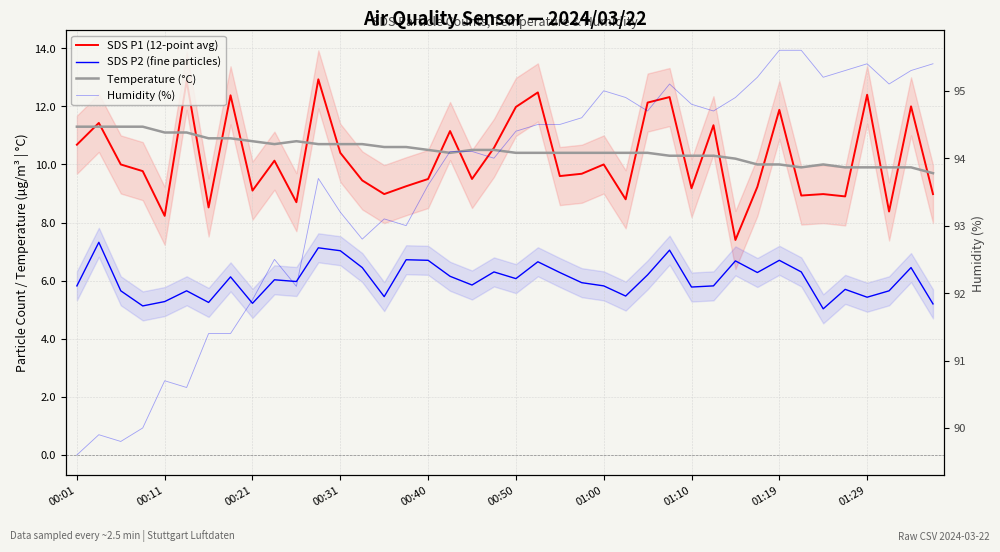

Between 00:50 and 15, which series saw the biggest shift?

SDS P1 (12-point avg)